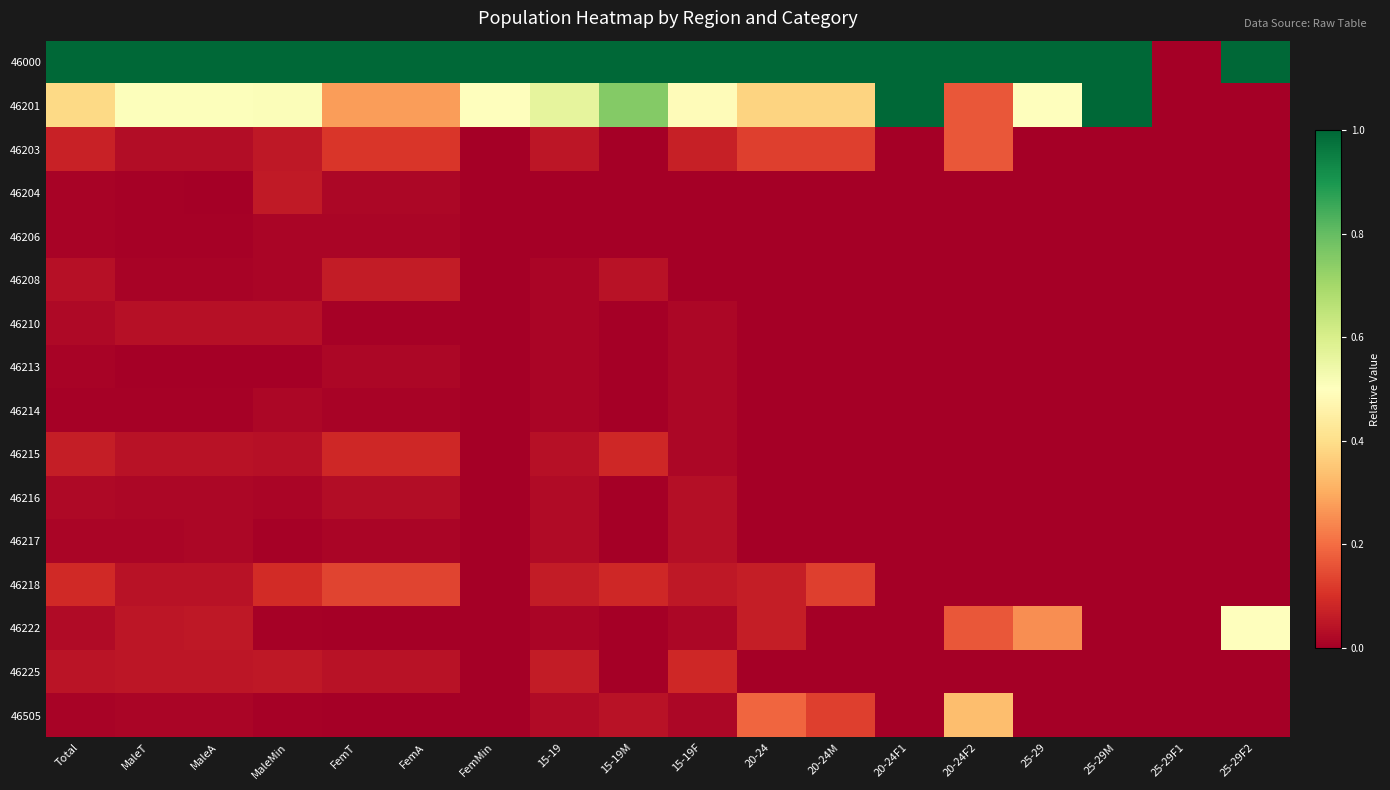

What is the spread (max minus min) of values at Total?

1.0